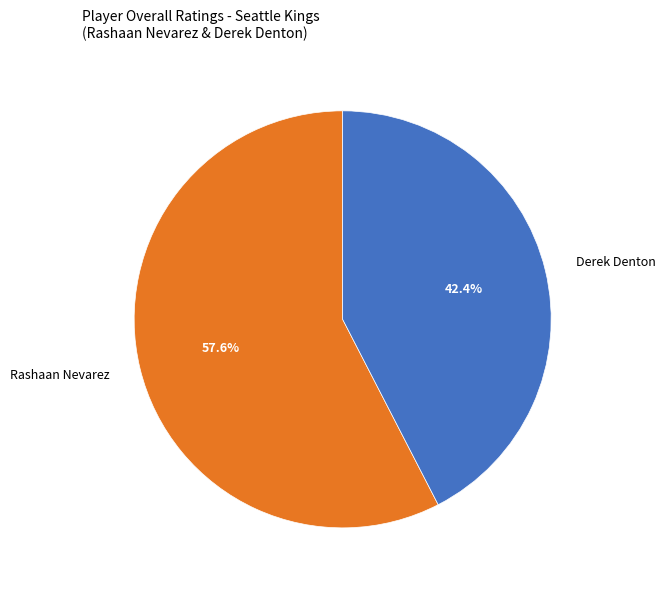

To the nearest percent, what portion does Rashaan Nevarez represent?

58%